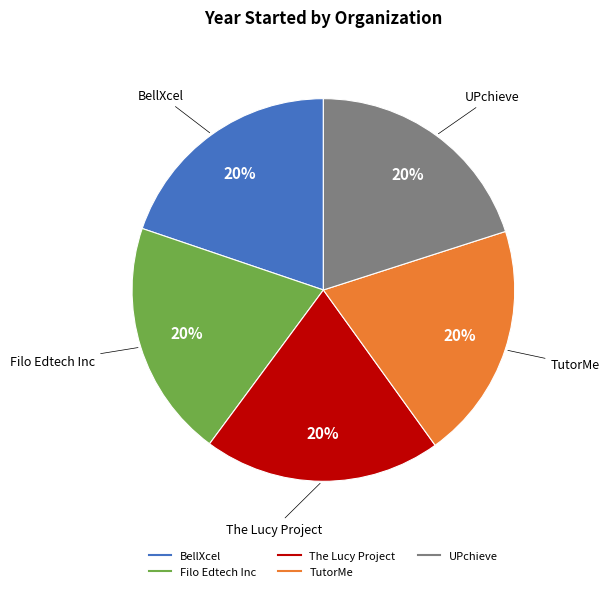

Does UPchieve represent more than half of the total?

No